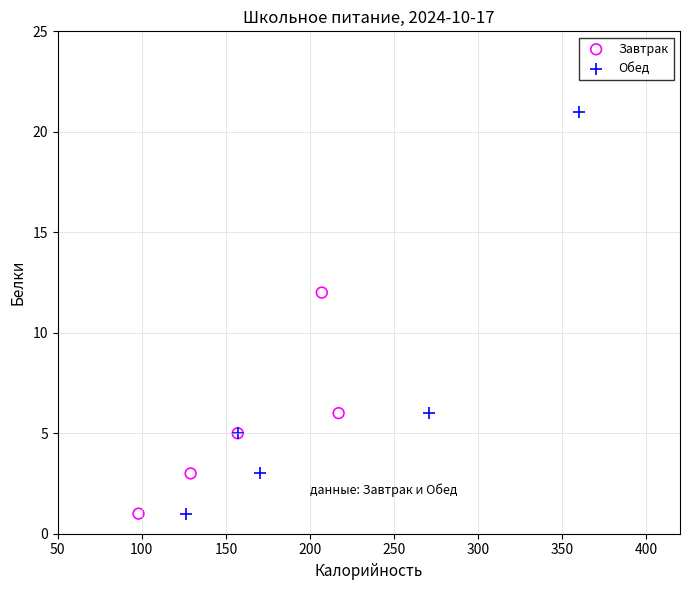

Which series has the widest spread of Y values?

Обед